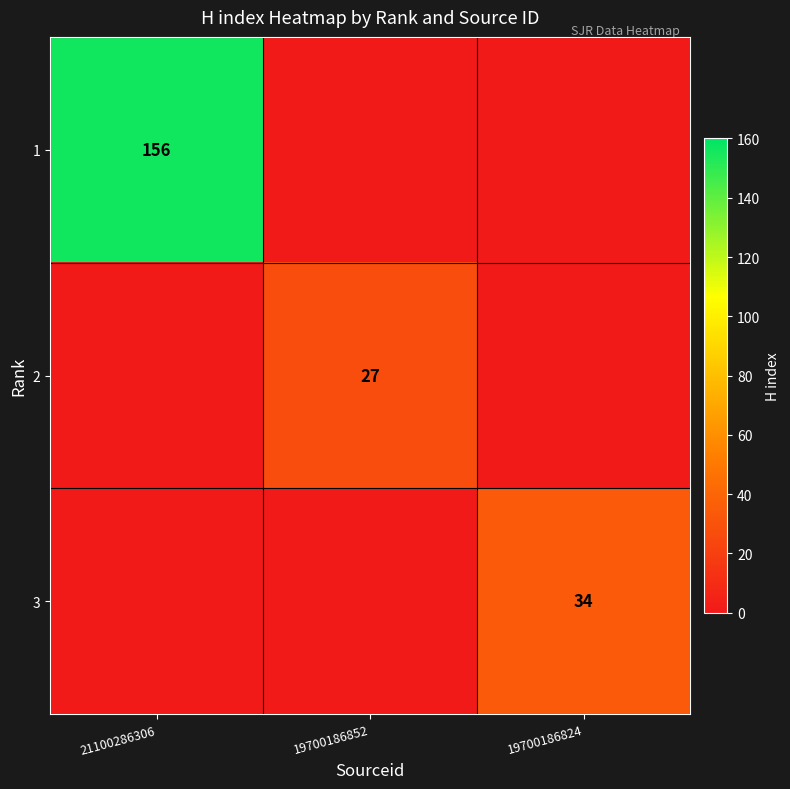

Which series has the largest range (max minus min)?

1